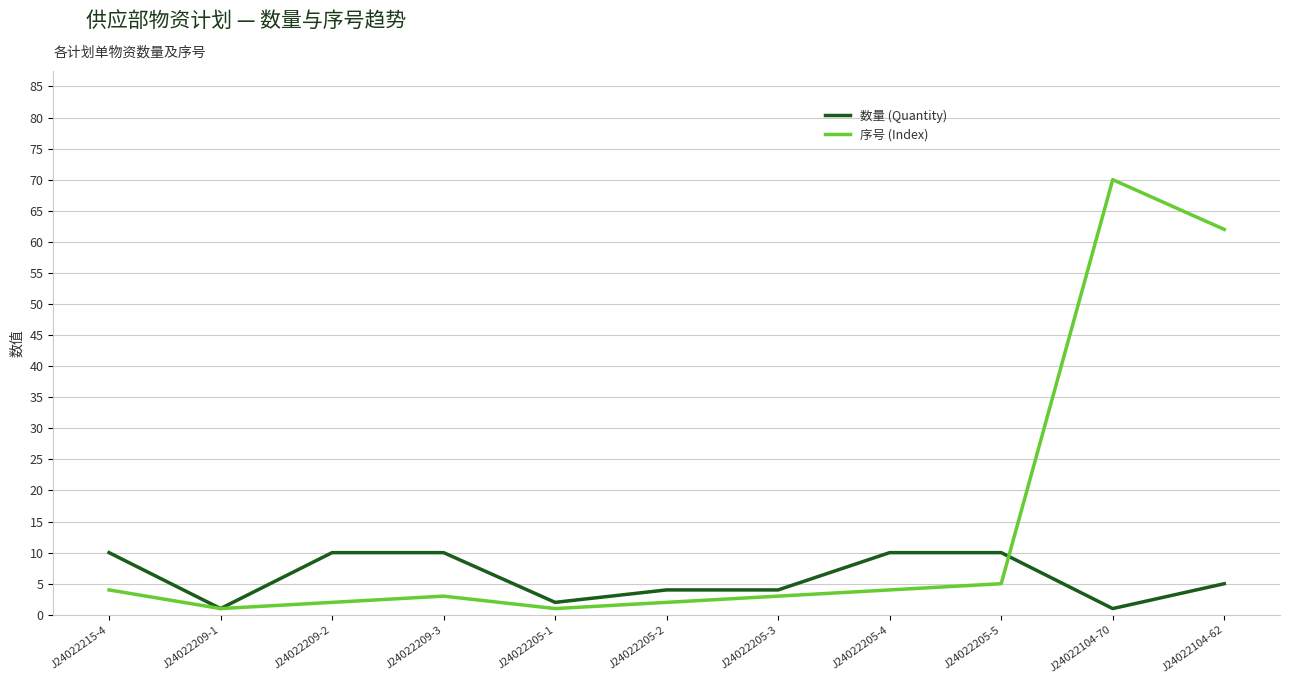

Reading right to left, what are all the values shown in this chart?

数量 (Quantity): J24022104-62=5	J24022104-70=1	J24022205-5=10	J24022205-4=10	J24022205-3=4	J24022205-2=4	J24022205-1=2	J24022209-3=10	J24022209-2=10	J24022209-1=1	J24022215-4=10
序号 (Index): J24022104-62=62	J24022104-70=70	J24022205-5=5	J24022205-4=4	J24022205-3=3	J24022205-2=2	J24022205-1=1	J24022209-3=3	J24022209-2=2	J24022209-1=1	J24022215-4=4